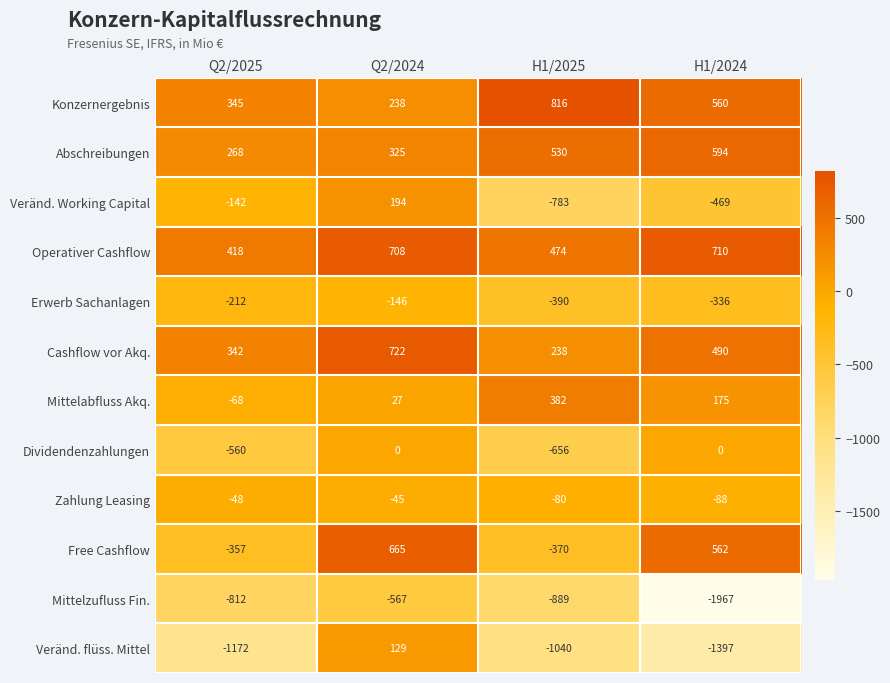

How many categories are shown in the chart?

4